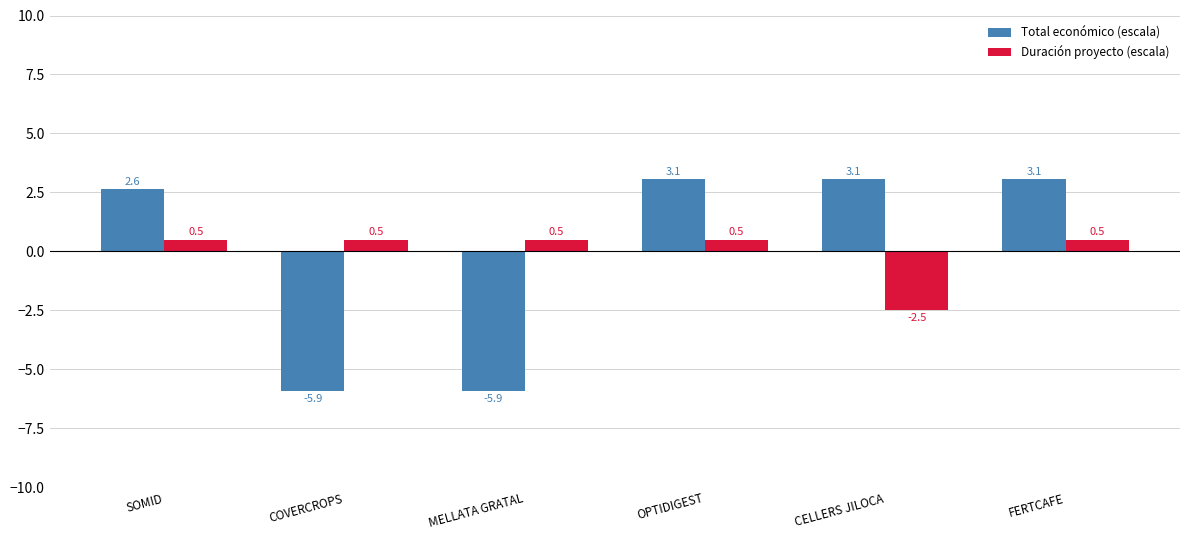

List the series in order of their peak value, highest first.

Total económico (escala), Duración proyecto (escala)